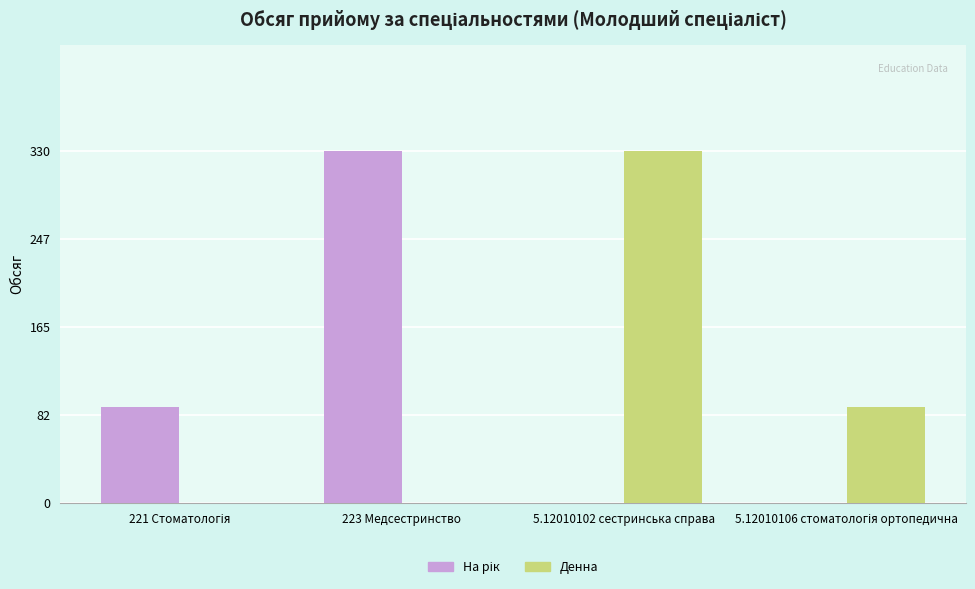

What is the total value across all series at 5.12010102 сестринська справа?

330